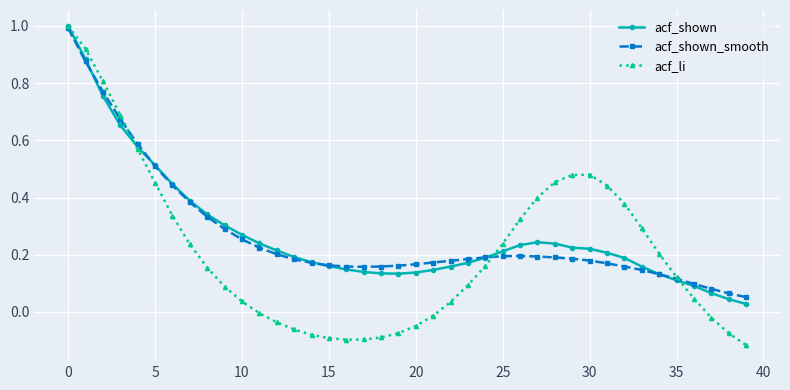

Which series has the widest spread of values?

acf_li